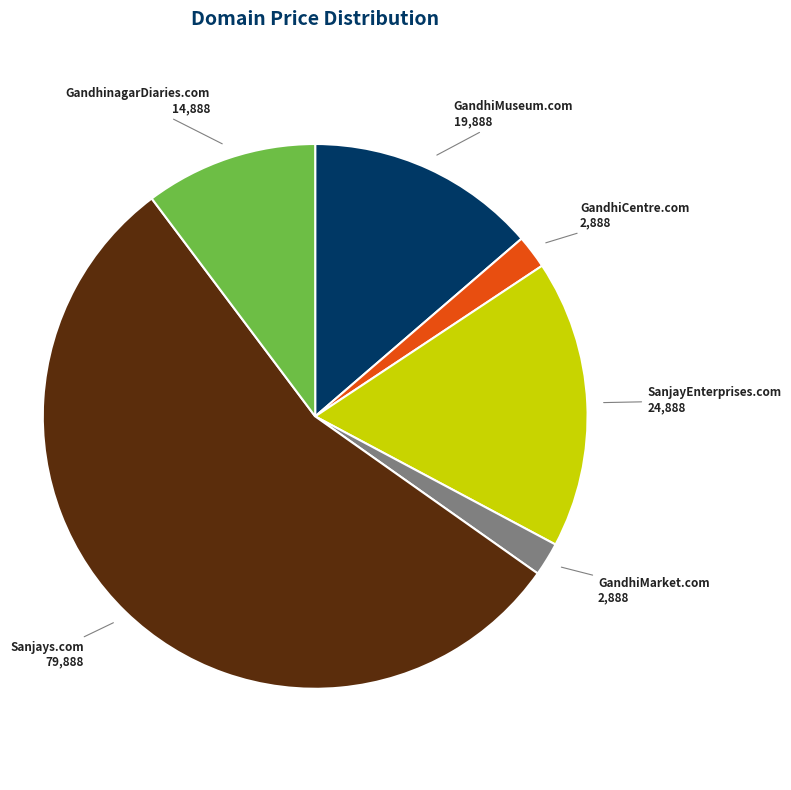

Approximately how many times larger is the value at Sanjays.com compared to GandhiMuseum.com?

4.0